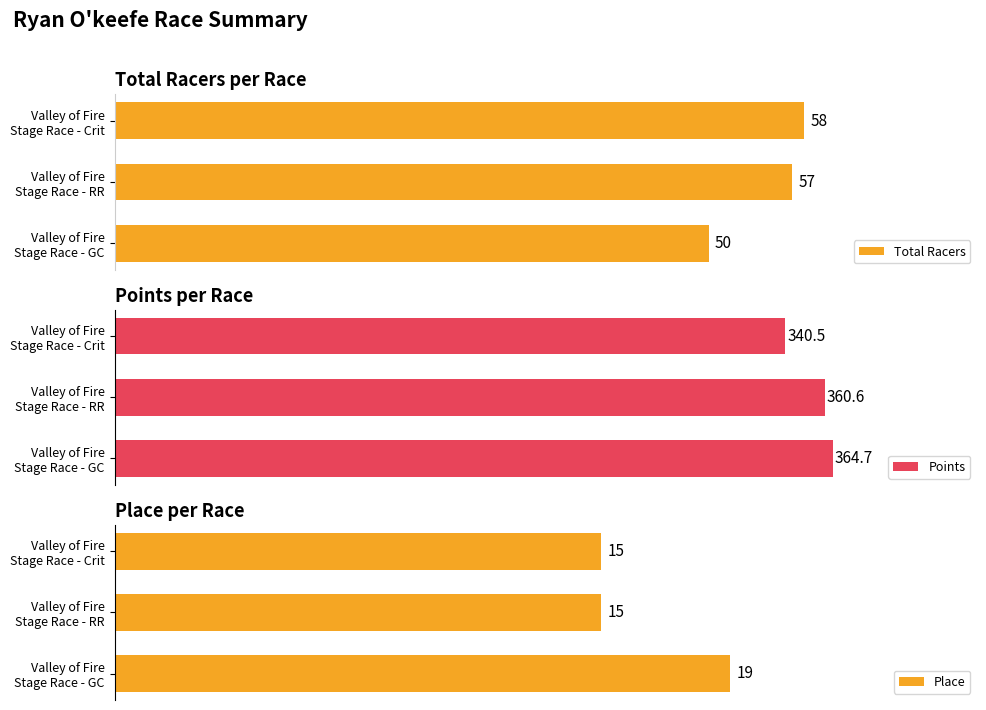

Which series has the widest spread of values?

Points